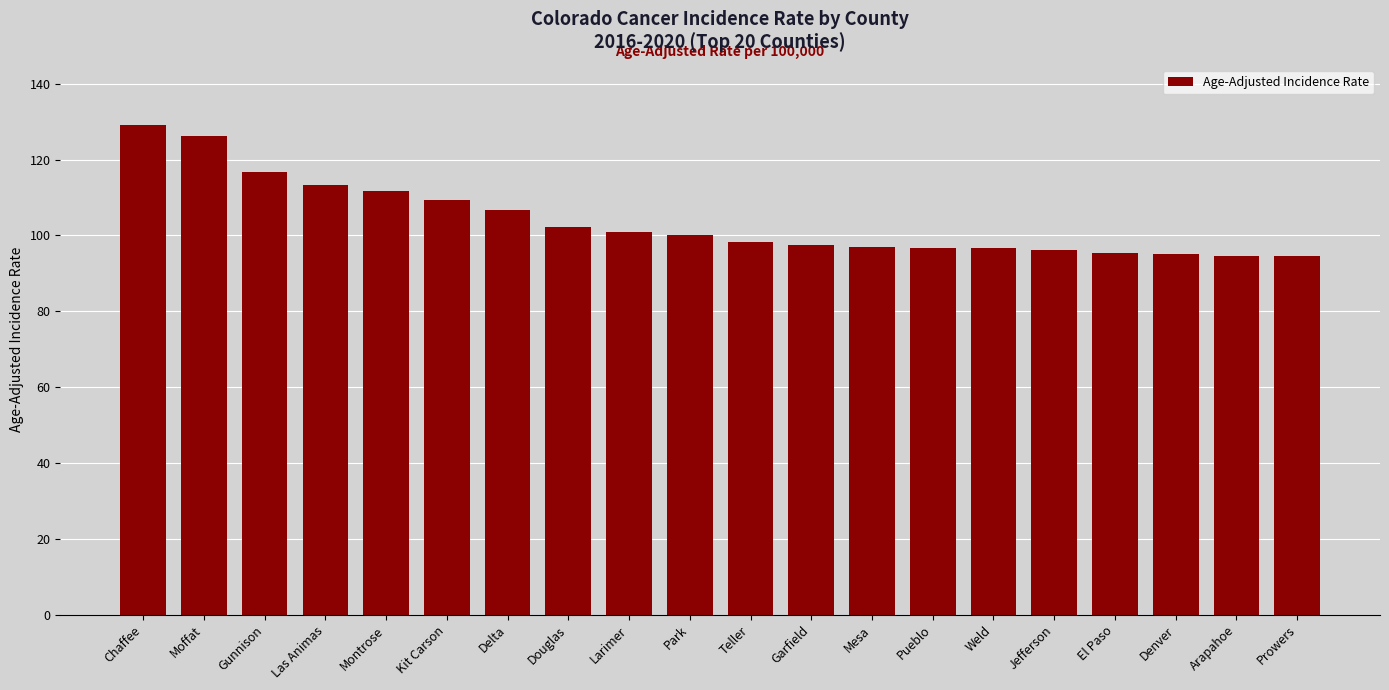

True or false: the data shows 116.7 at Gunnison.

True